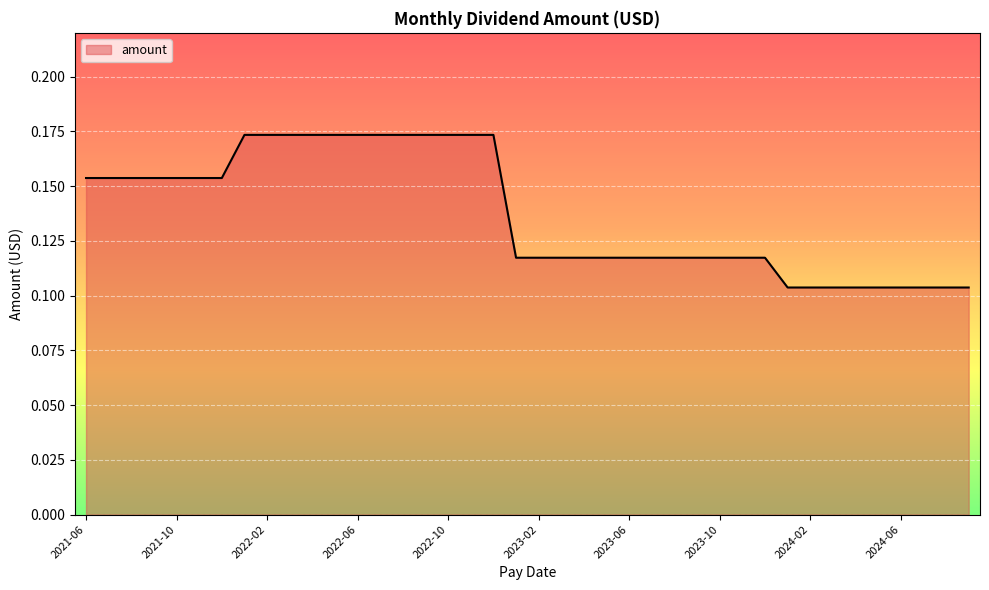

Does the chart display data point markers on the line(s)?

No